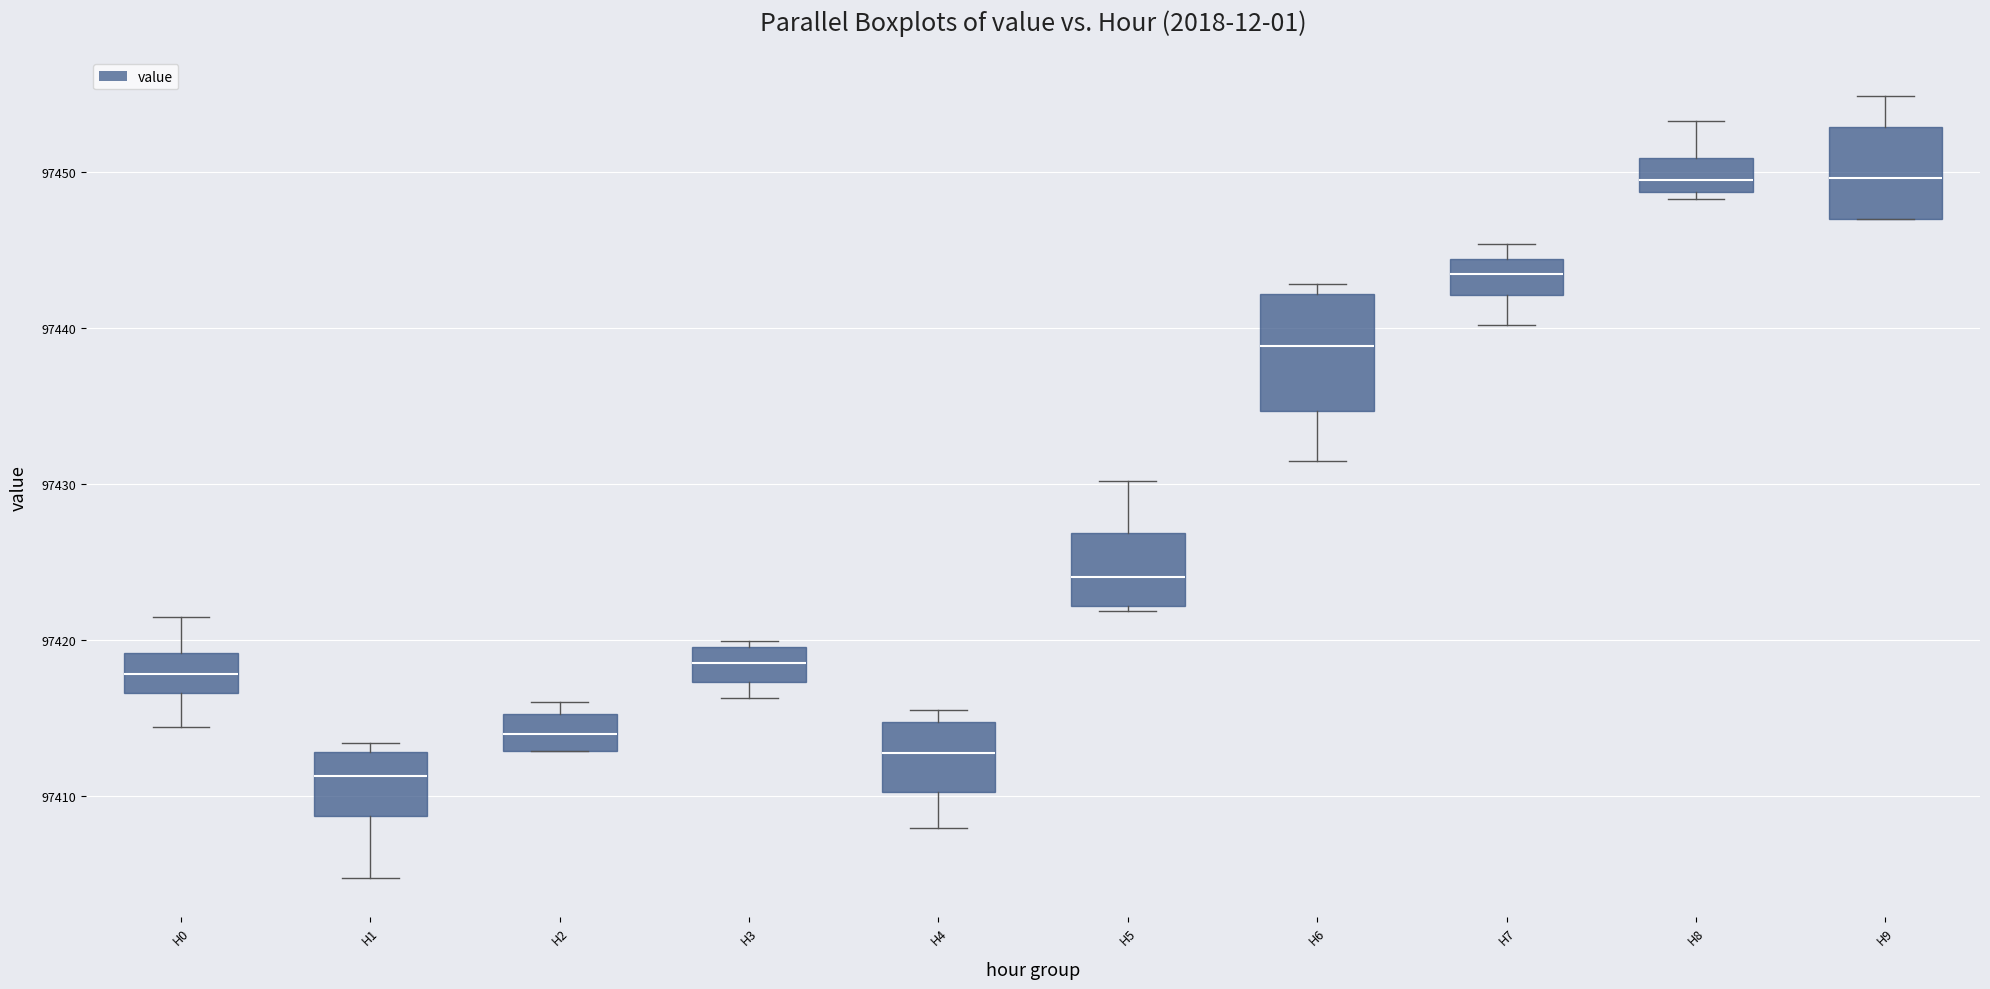

Which box is the tallest, from its lower edge to its upper edge?

H6